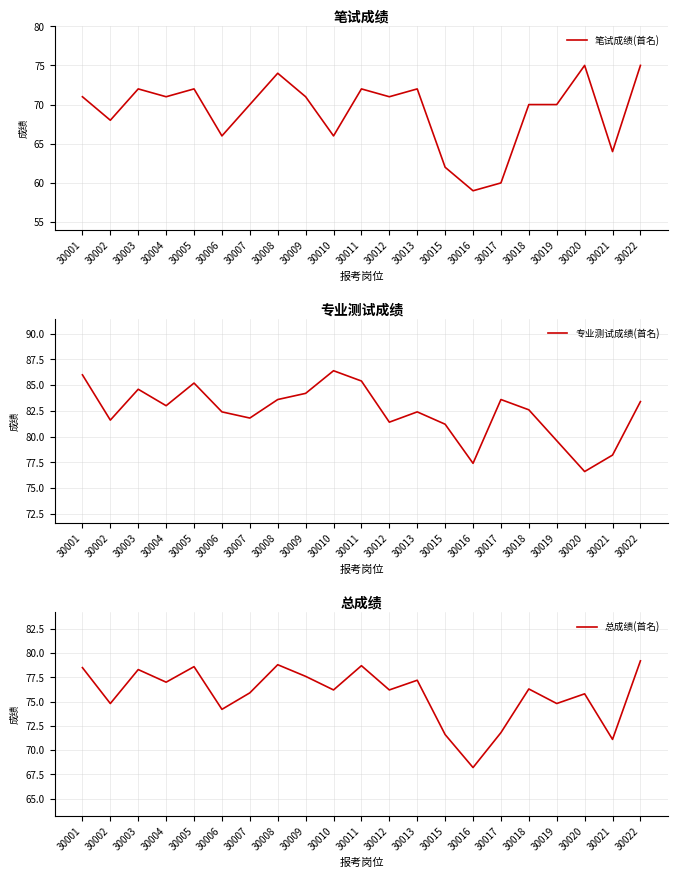

How many interior local valleys does the 专业测试成绩(首名) series have?

6